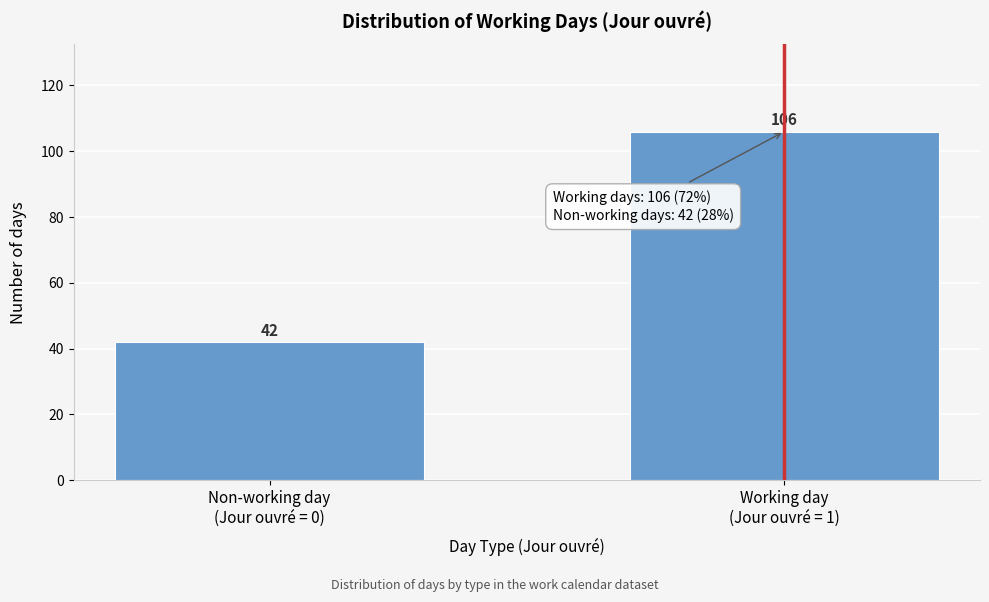

Reading left to right, list all the values displayed in this chart.

42	106